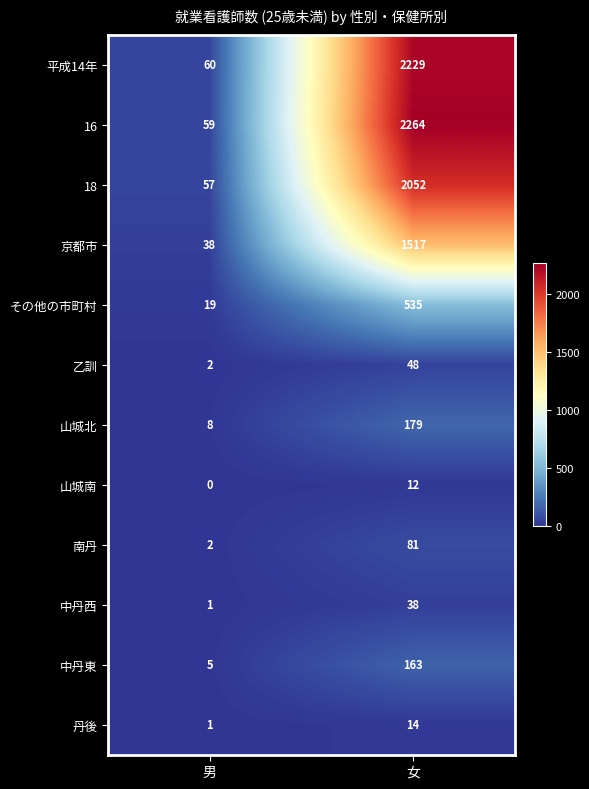

Which category has the highest value in the 山城北 series?

女